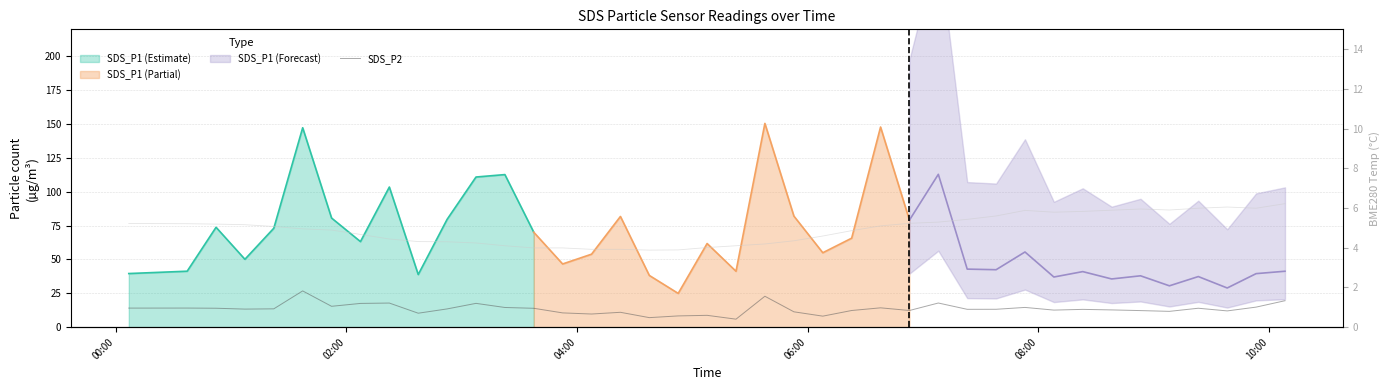

In SDS_P2, how many points are lower than both neighbors (excluding endpoints)?

12